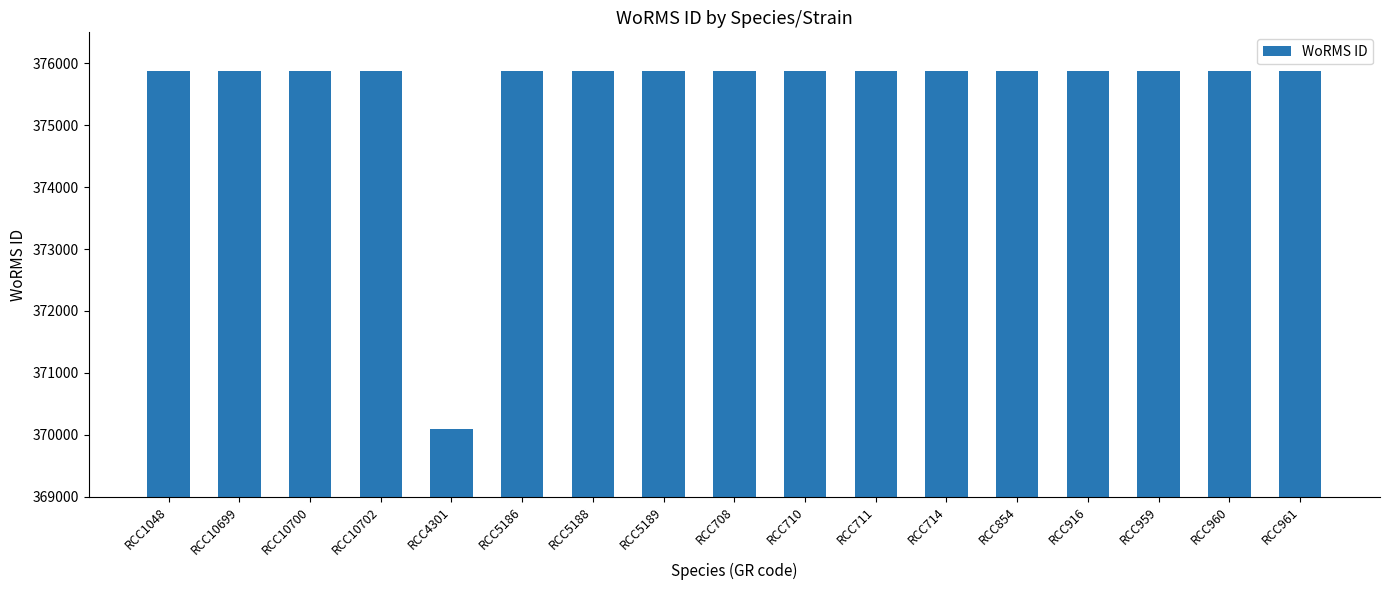

Approximately how many times larger is the value at RCC10702 compared to RCC854?

1.0